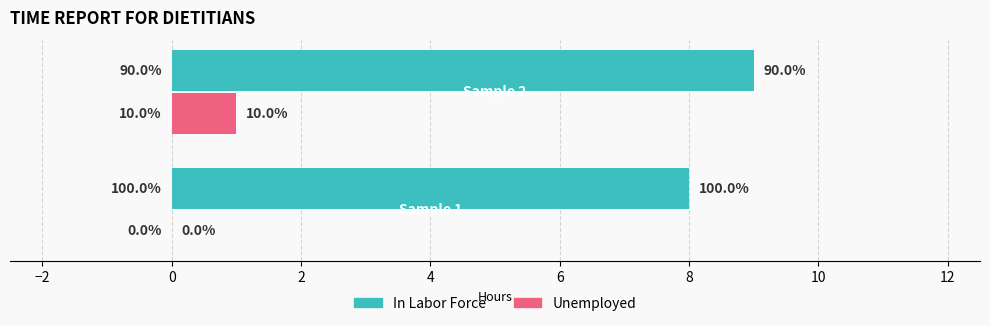

What are all the series names shown in the legend?

In Labor Force, Unemployed